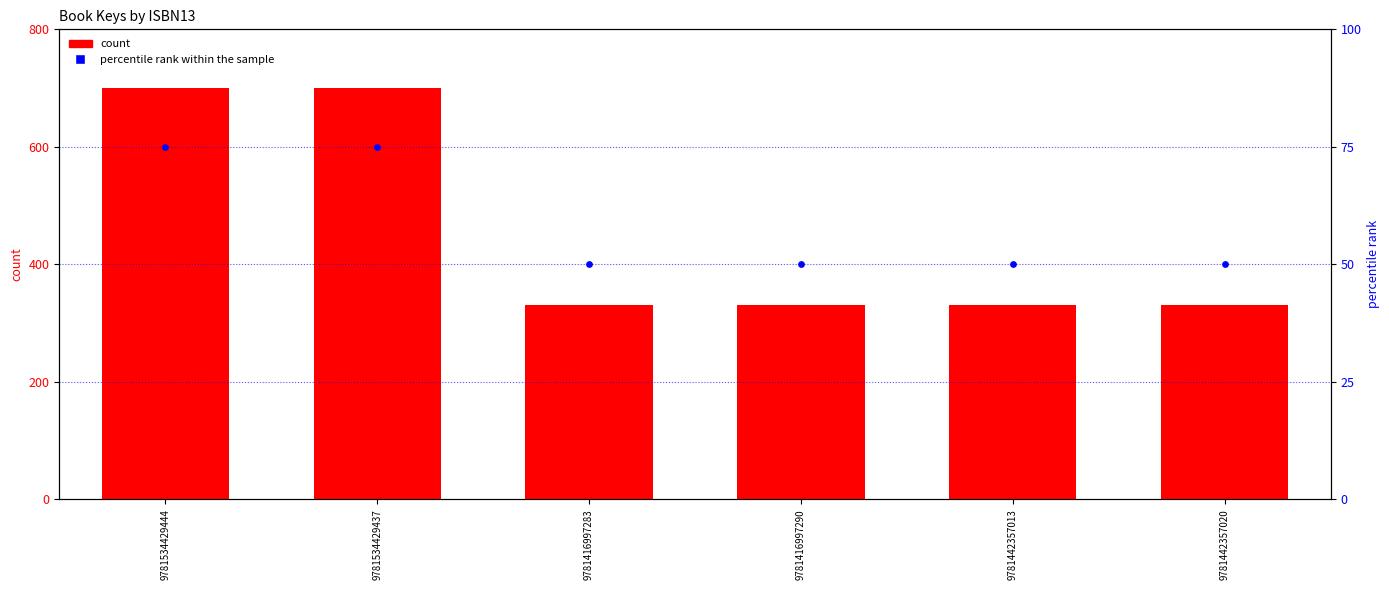

What are all the series names shown in the legend?

count, percentile rank within the sample